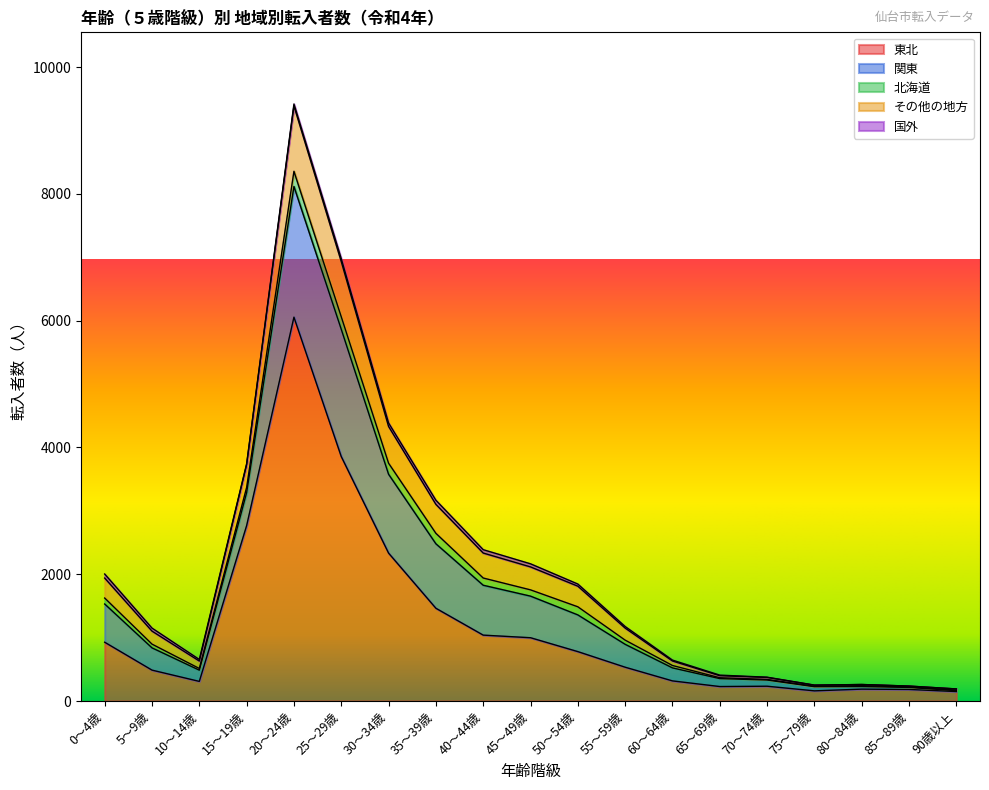

List the series in order of their peak value, highest first.

東北, 関東, その他の地方, 北海道, 国外